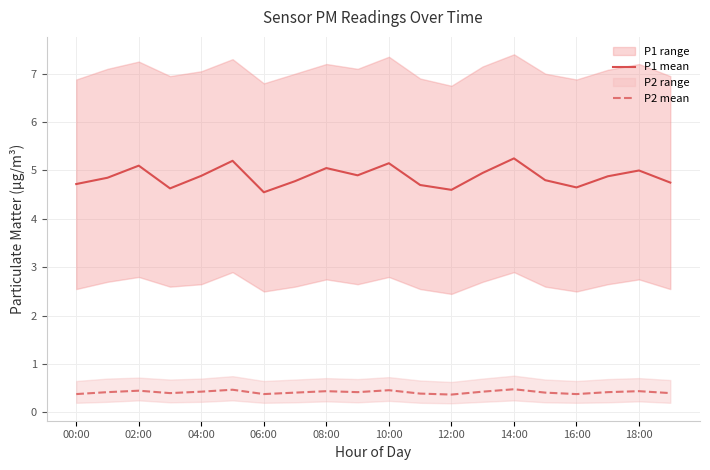

Reading left to right, extract all data points from this chart.

P1 mean: 4.7	4.8	5.1	4.6	4.9	5.2	4.5	4.8	5.0	4.9	5.2	4.7	4.6	5.0	5.2	4.8	4.7	4.9	5.0	4.8
P2 mean: 0.4	0.4	0.5	0.4	0.4	0.5	0.4	0.4	0.4	0.4	0.5	0.4	0.4	0.4	0.5	0.4	0.4	0.4	0.4	0.4